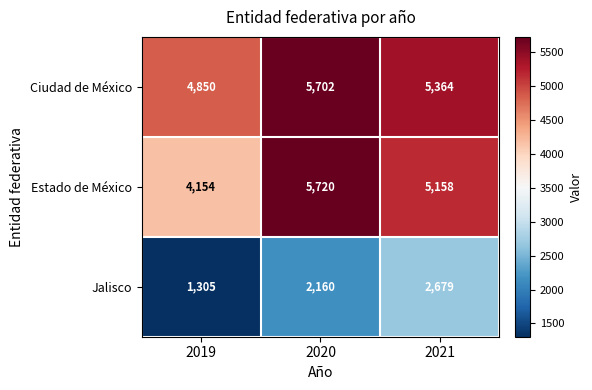

What is the sum of the Jalisco values at 2020 and 2021?

4839